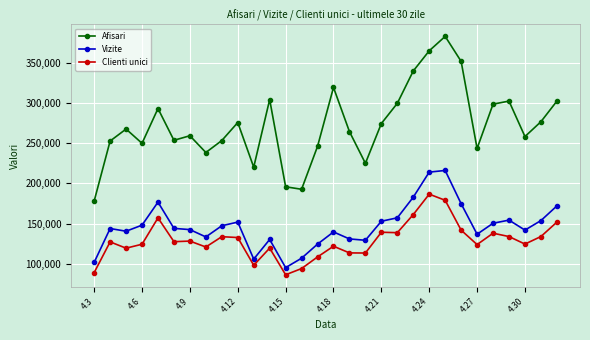

True or false: Vizite has more than 1 interior local peaks.

True